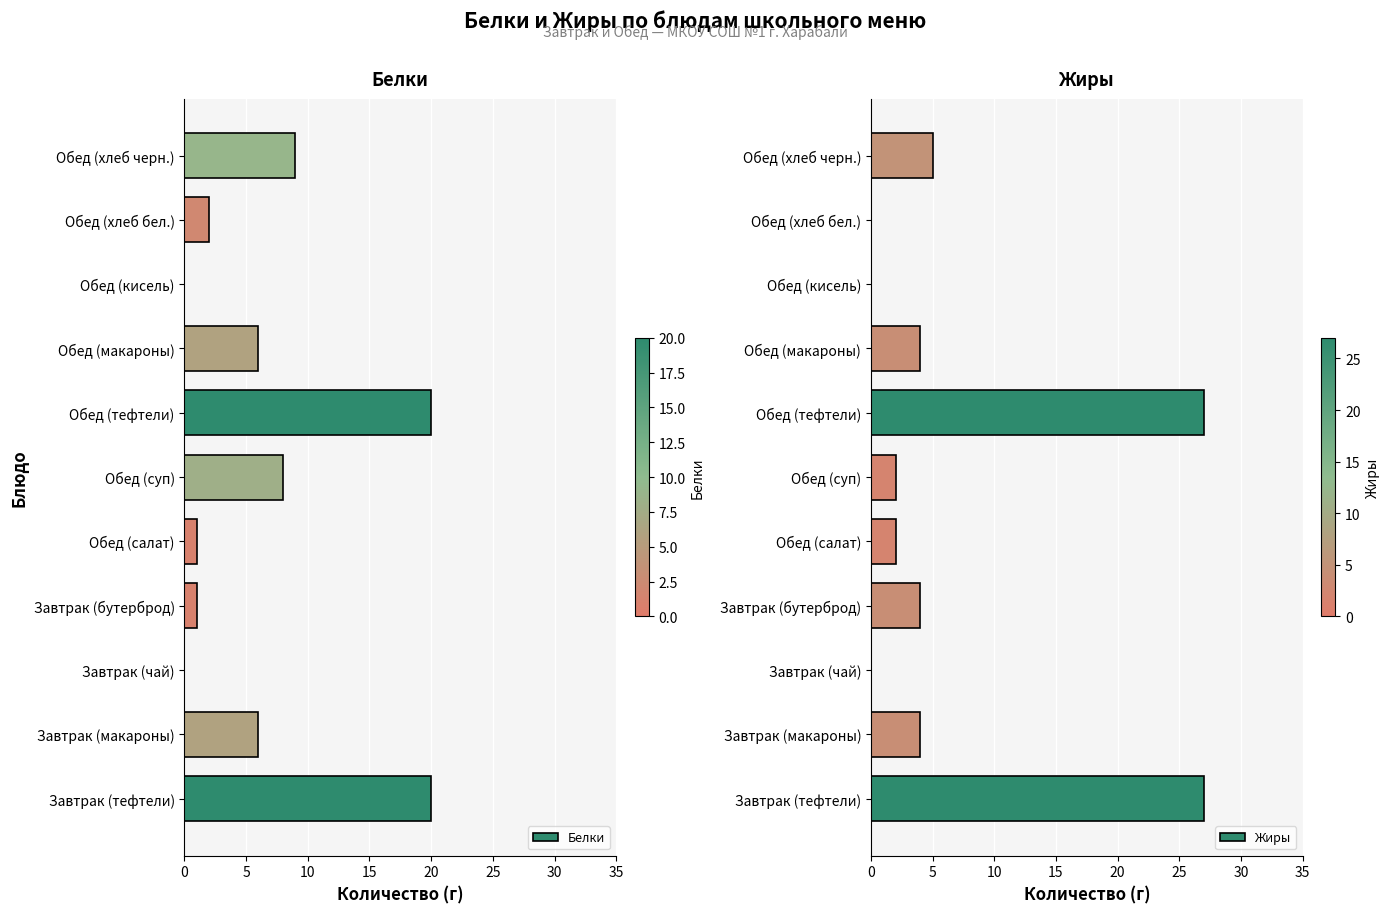

What is the maximum value for Жиры?

27